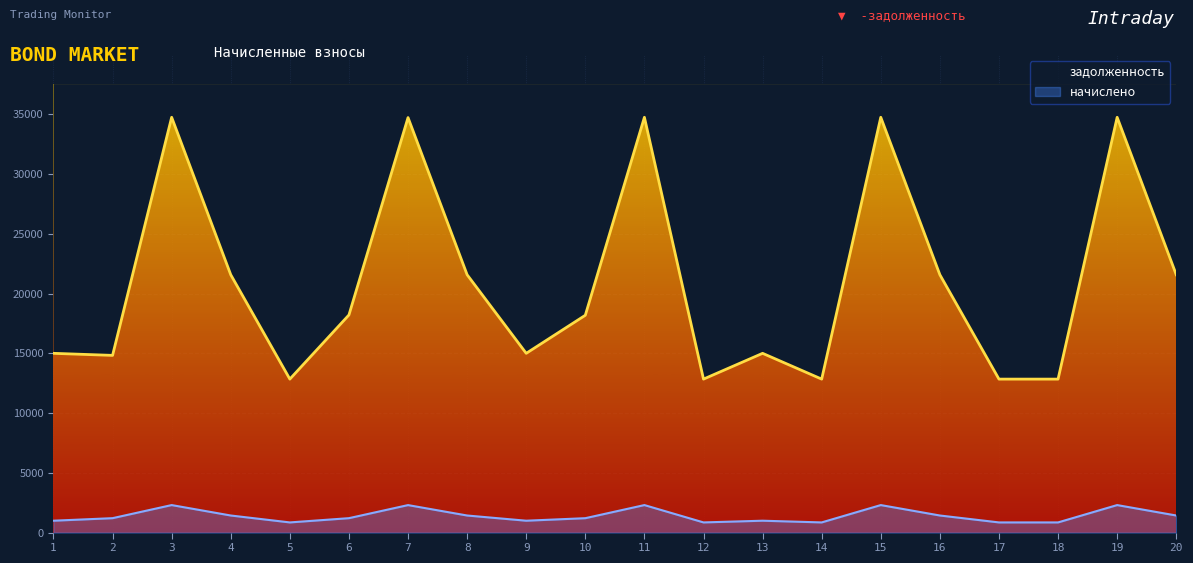

True or false: задолженность and начислено intersect in this chart.

False